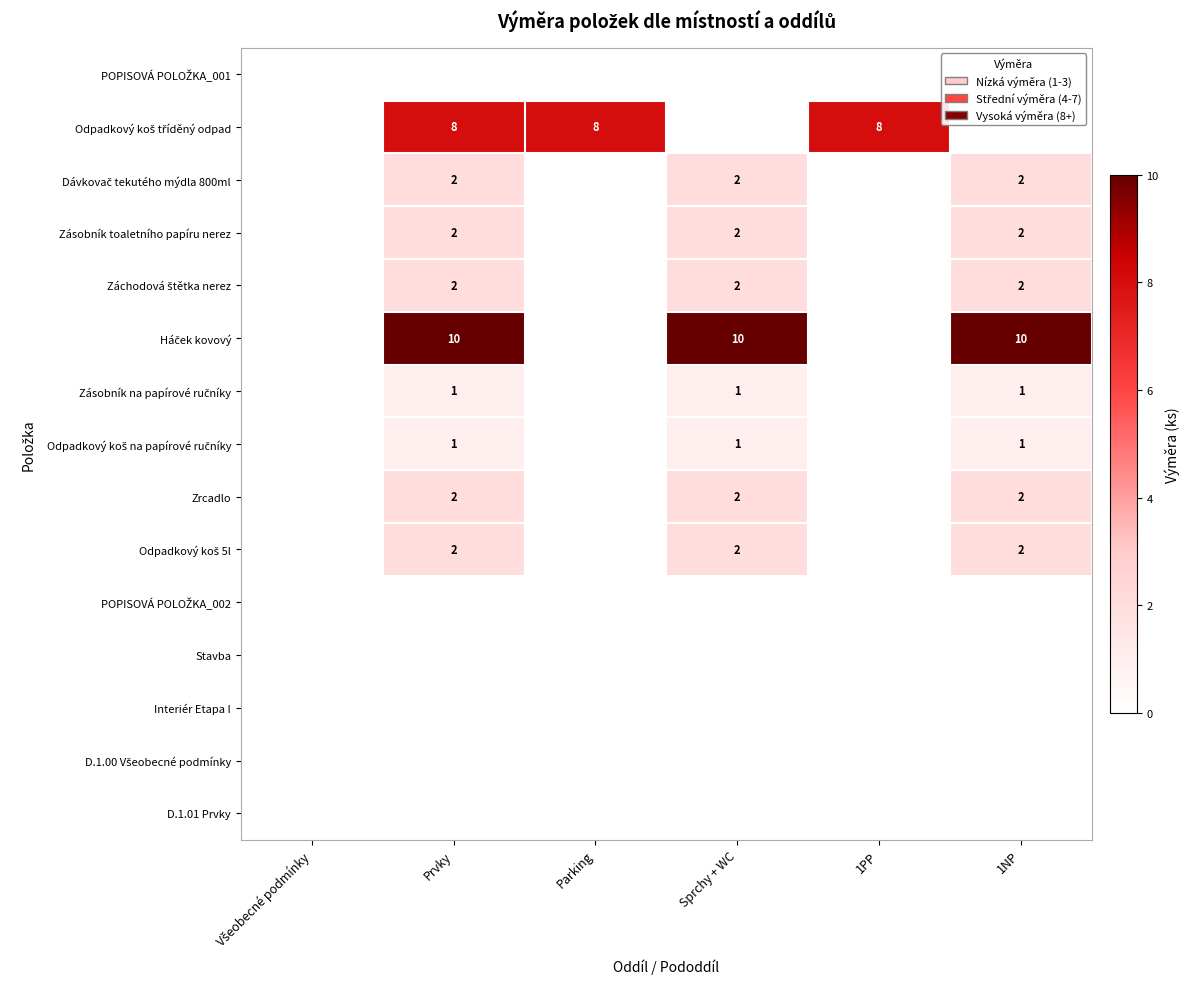

Which series has the largest range (max minus min)?

Háček kovový